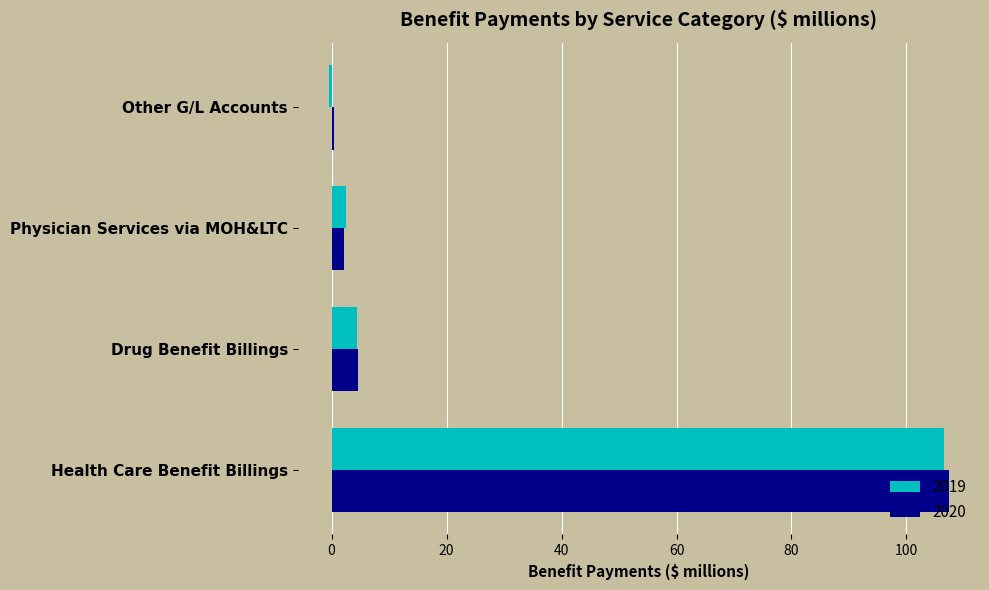

What is the spread (max minus min) of values at Health Care Benefit Billings?

0.9